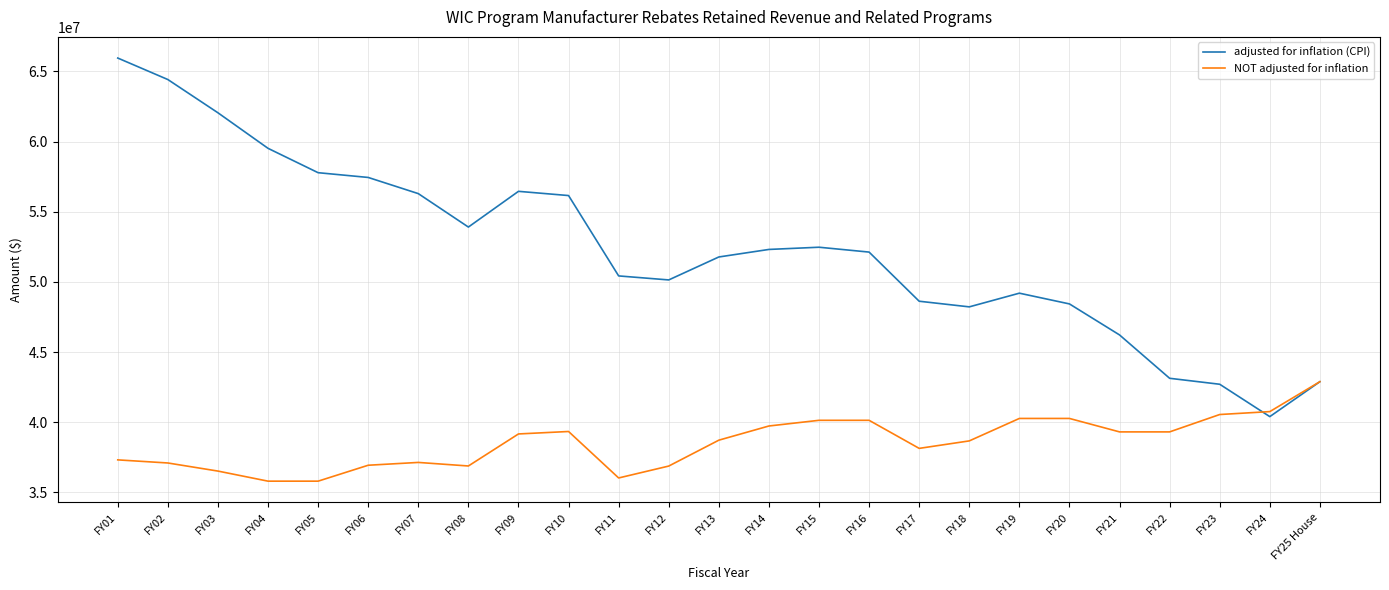

Rank the series at FY05 from lowest to highest value.

NOT adjusted for inflation, adjusted for inflation (CPI)